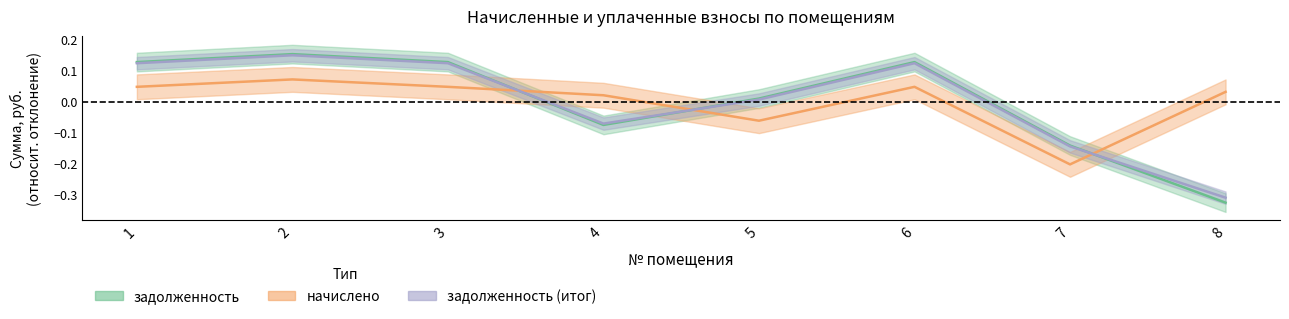

What is the difference between the highest and lowest values at 5?

0.1